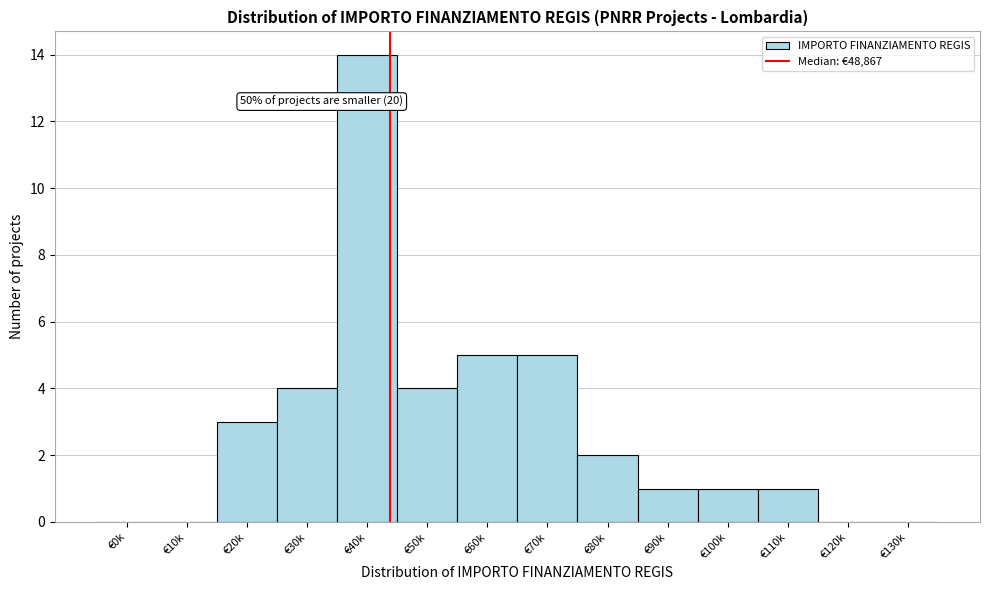

Reading left to right, extract all data points from this chart.

€0k=0	€10k=0	€20k=3	€30k=4	€40k=14	€50k=4	€60k=5	€70k=5	€80k=2	€90k=1	€100k=1	€110k=1	€120k=0	€130k=0